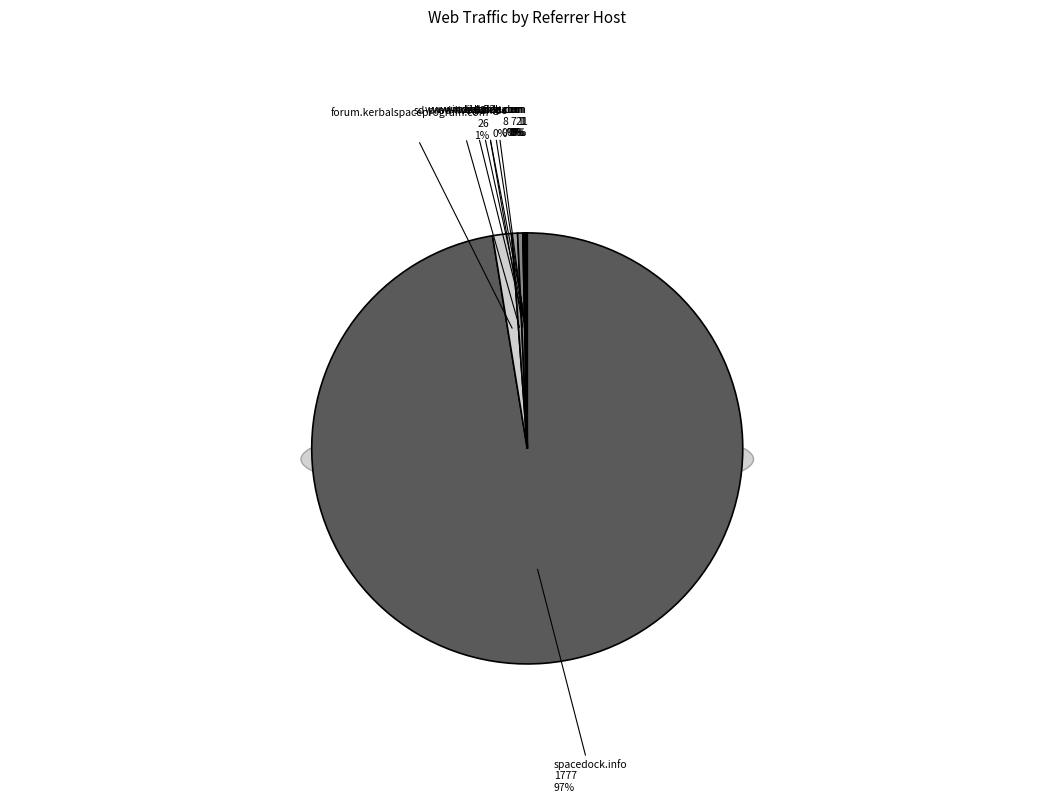

Count the number of slices in the pie.

9